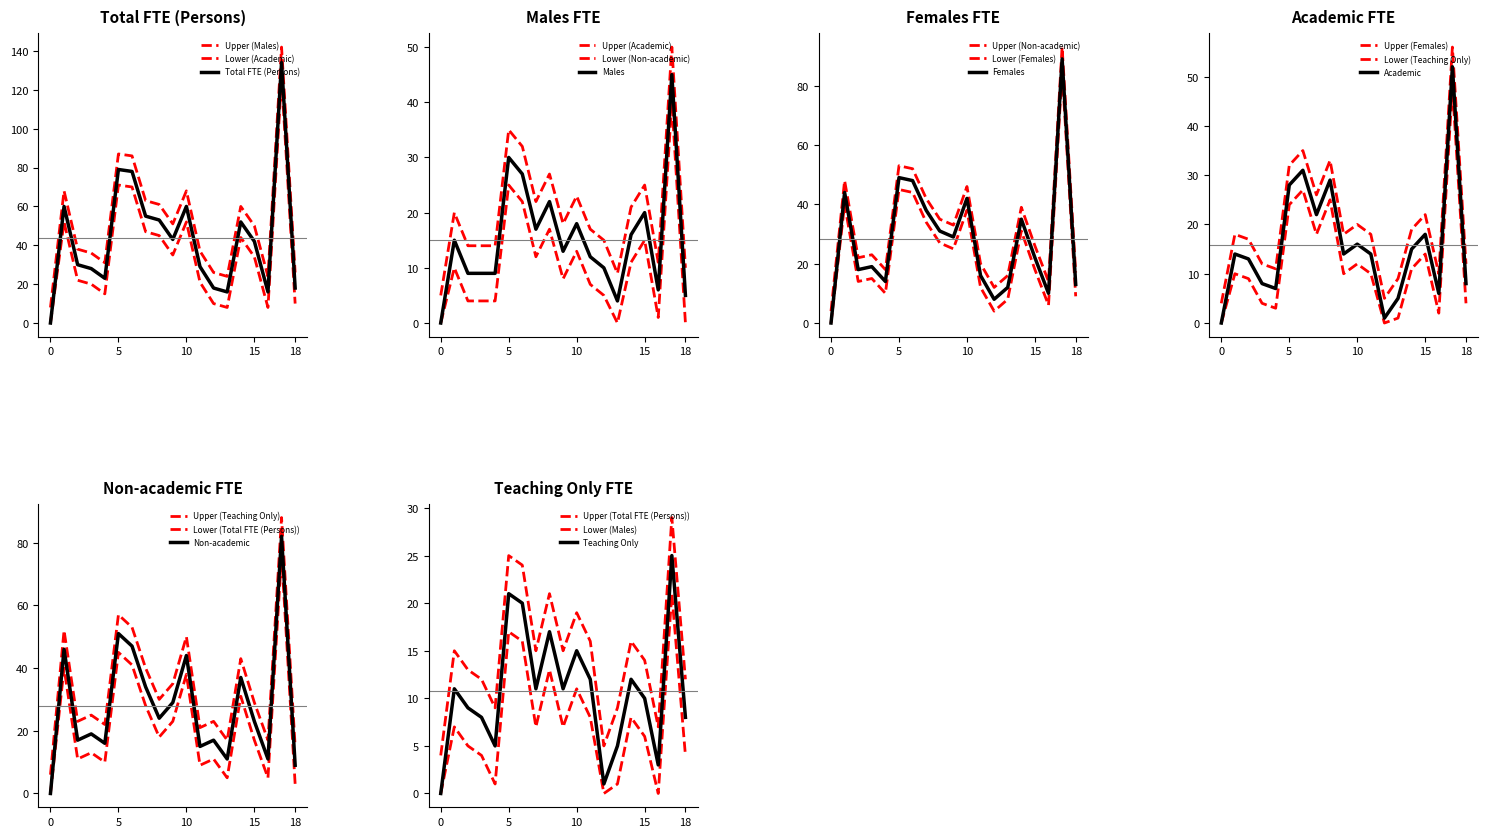

How many lines are shown in the chart?

6